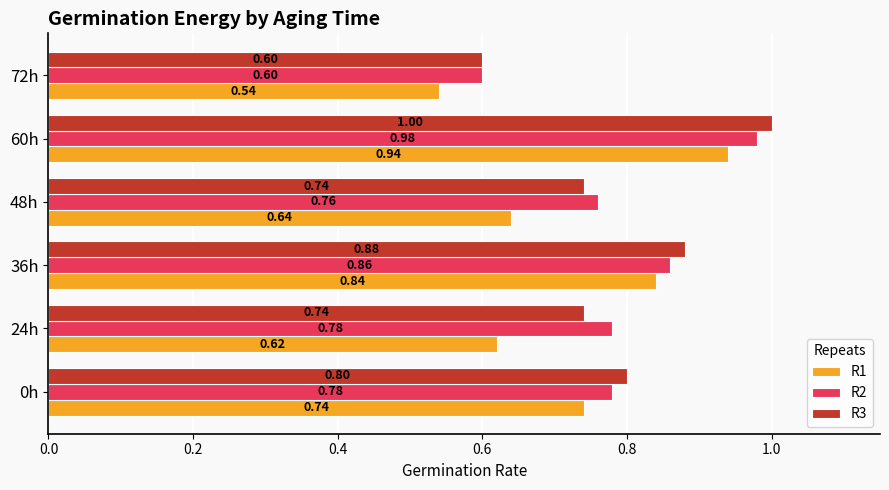

List the series in order of their peak value, highest first.

R3, R2, R1